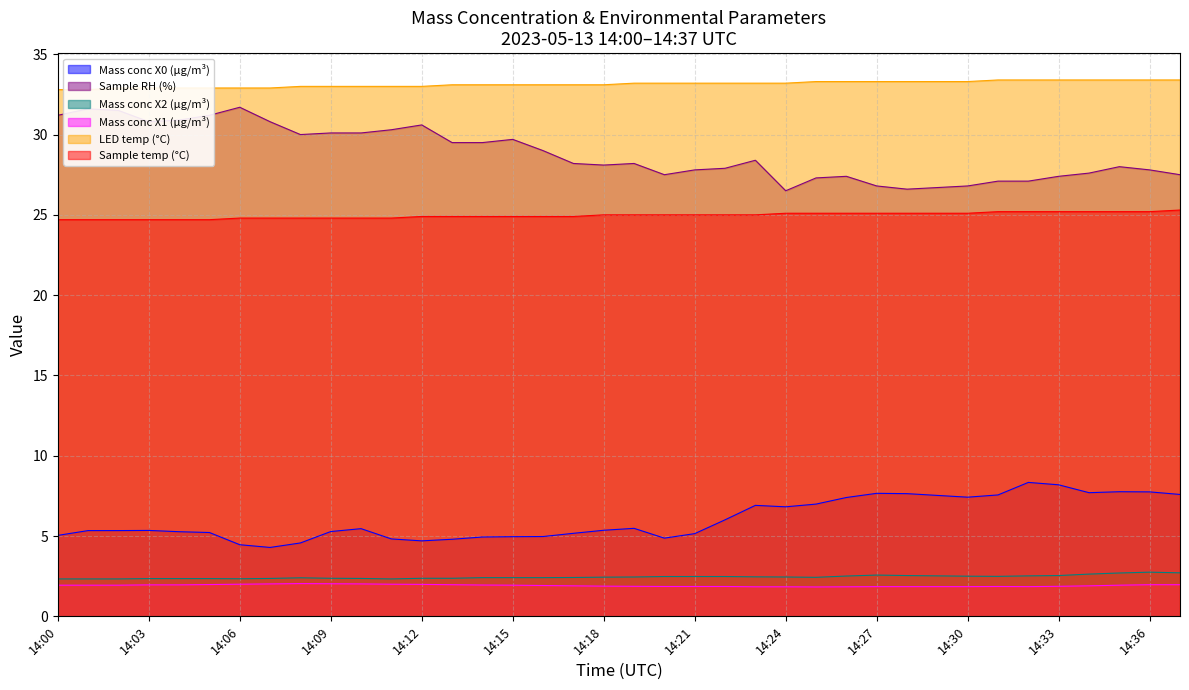

In Mass conc X0 (μg/m³), how many points are lower than both neighbors (excluding endpoints)?

6